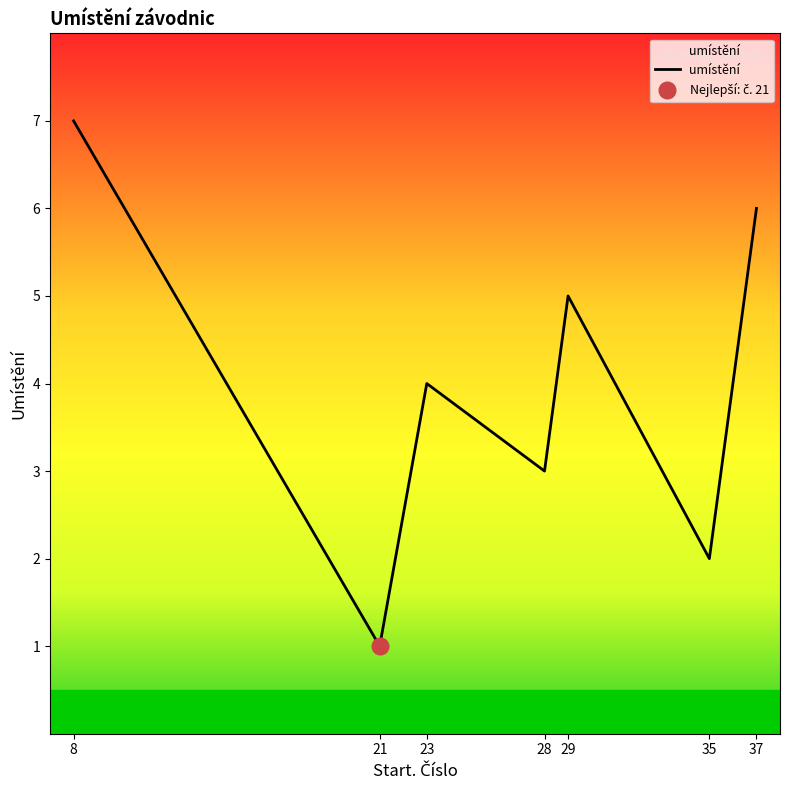

Is it true that the value at 23 is 4?

True